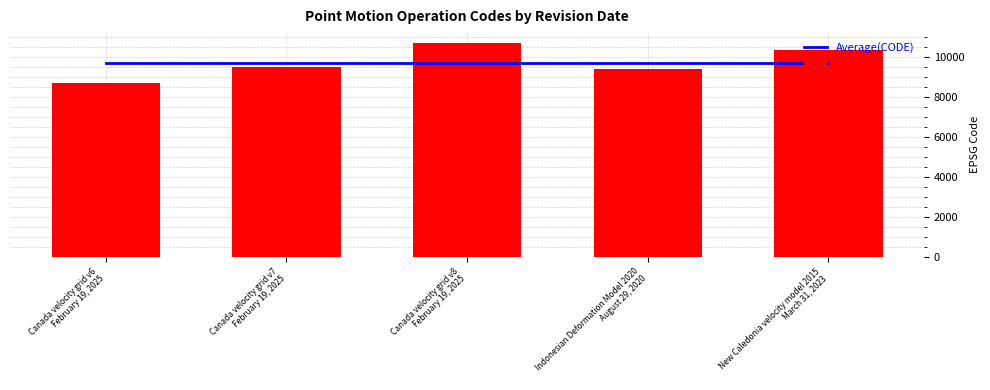

Reading left to right, list all the values displayed in this chart.

Average(CODE): Canada velocity grid v6
February 19, 2025=9712.8	Canada velocity grid v7
February 19, 2025=9712.8	Canada velocity grid v8
February 19, 2025=9712.8	Indonesian Deformation Model 2020
August 29, 2020=9712.8	New Caledonia velocity model 2015
March 31, 2023=9712.8
CODE: Canada velocity grid v6
February 19, 2025=8676.0	Canada velocity grid v7
February 19, 2025=9483.0	Canada velocity grid v8
February 19, 2025=10707.0	Indonesian Deformation Model 2020
August 29, 2020=9375.0	New Caledonia velocity model 2015
March 31, 2023=10323.0